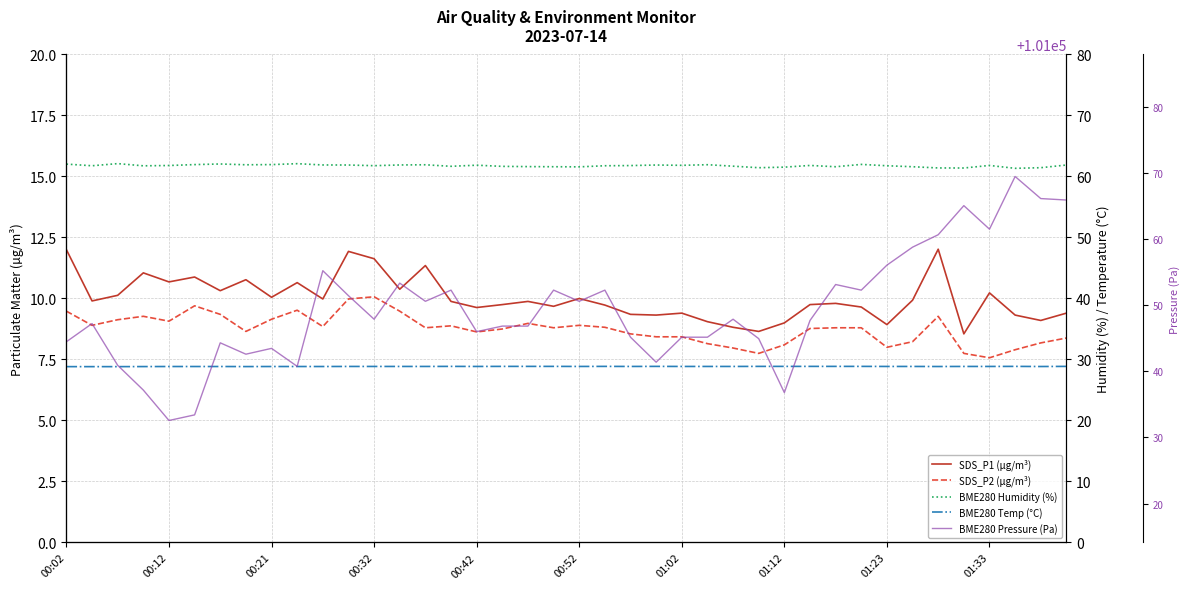

True or false: BME280 Temp (°C) and SDS_P1 (µg/m³) intersect in this chart.

False